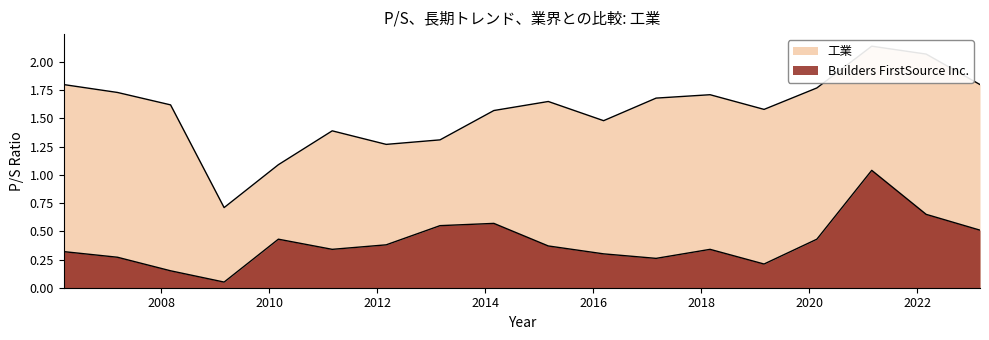

What is the smallest value displayed?

0.1